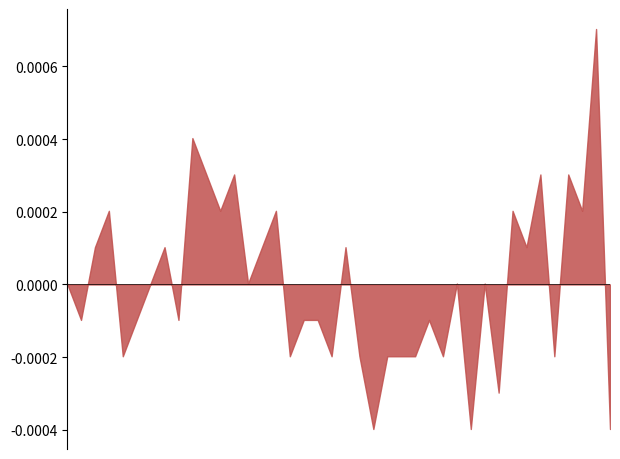

Does the chart have visible grid lines?

No